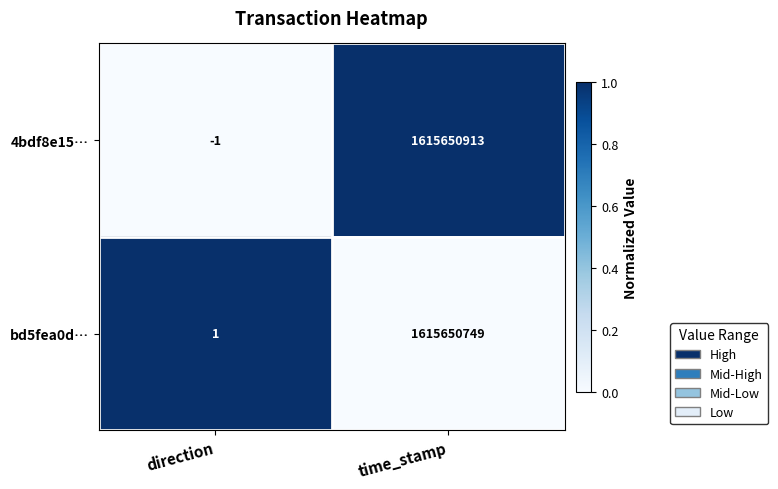

Reading right to left, list all the values displayed in this chart.

4bdf8e15…: time_stamp=1615650913	direction=-1
bd5fea0d…: time_stamp=1615650749	direction=1